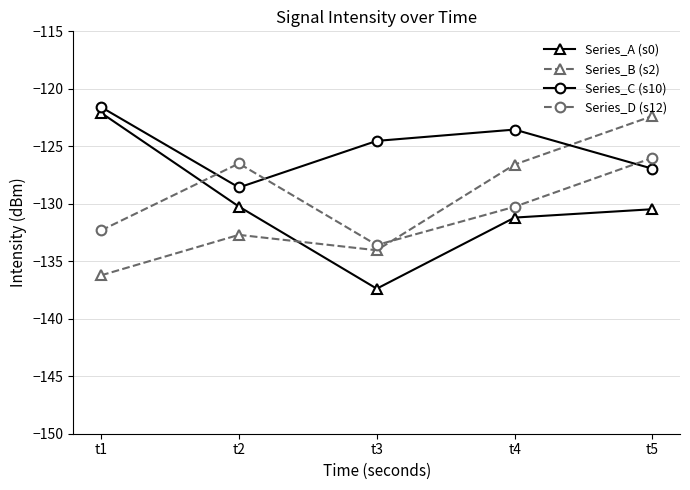

How many interior local valleys does the Series_C (s10) series have?

1